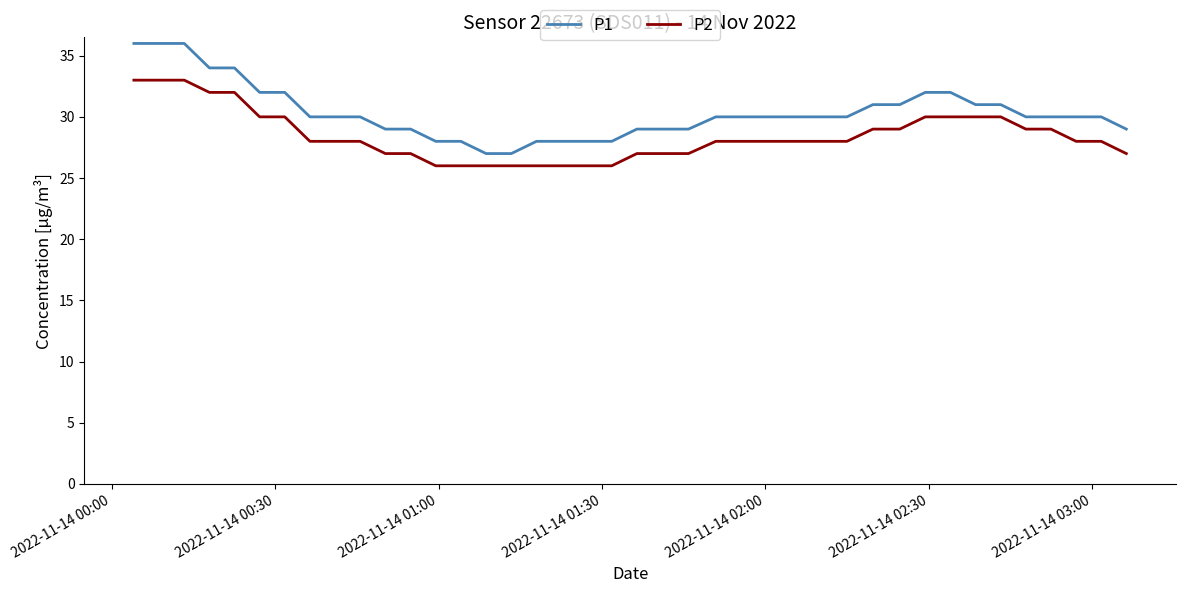

Which series has the largest range (max minus min)?

P1